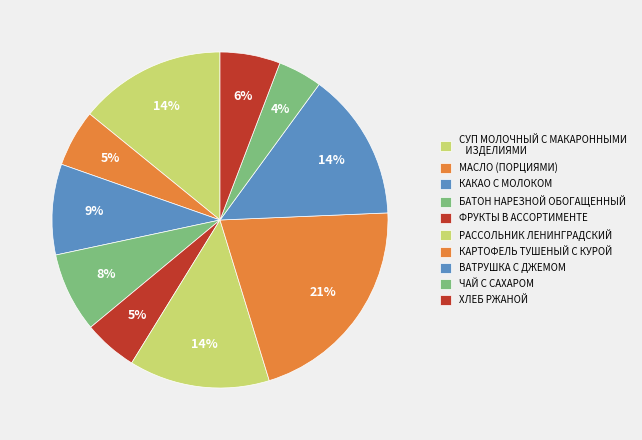

What is the smallest slice in the pie chart?

ЧАЙ С САХАРОМ